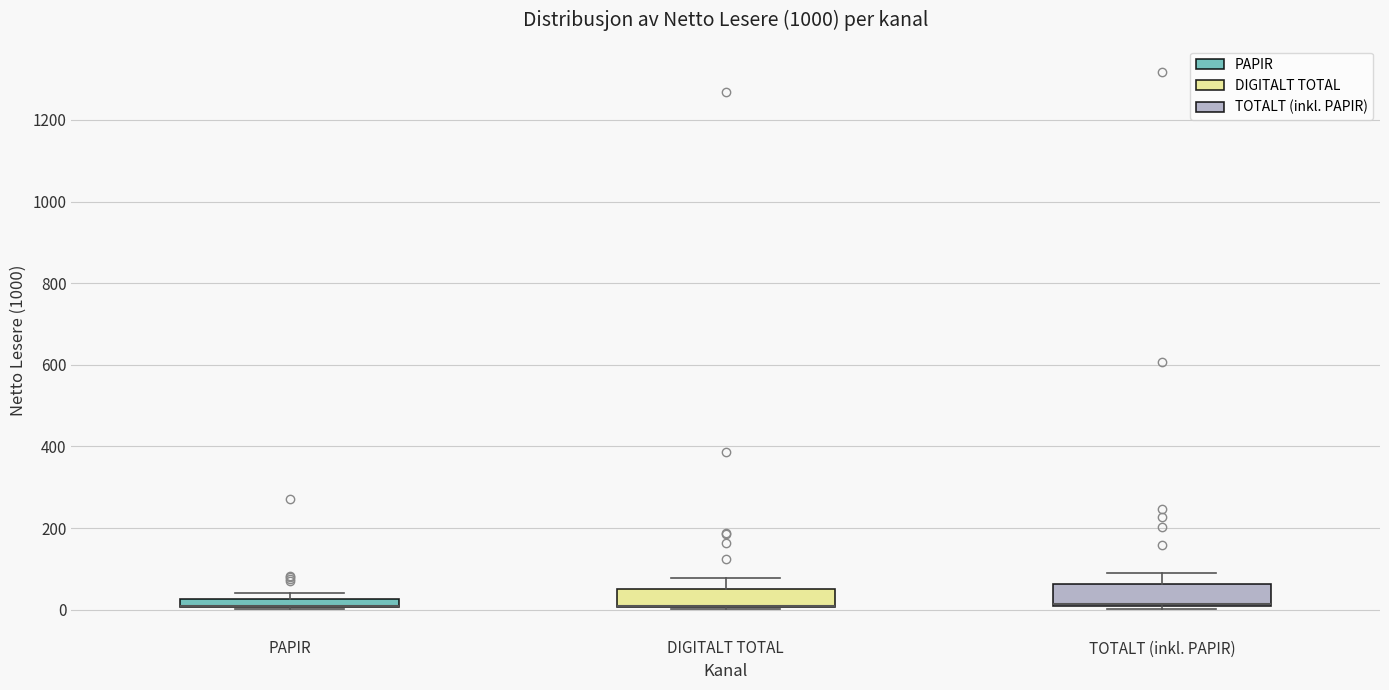

Where is the upper edge of the box for PAPIR on the y-axis? The values are not printed on the chart, so give them approximately, as read against the axis.

20